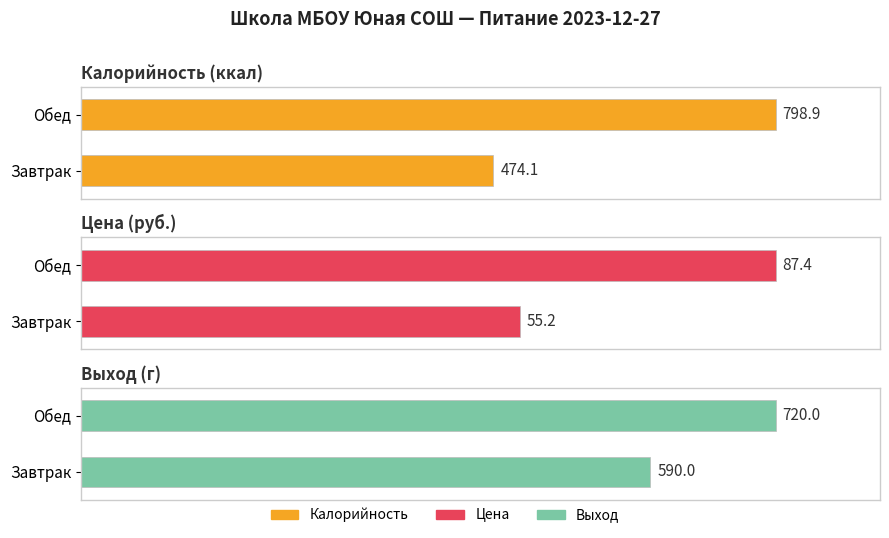

At which category does the chart reach its minimum across all series?

Завтрак